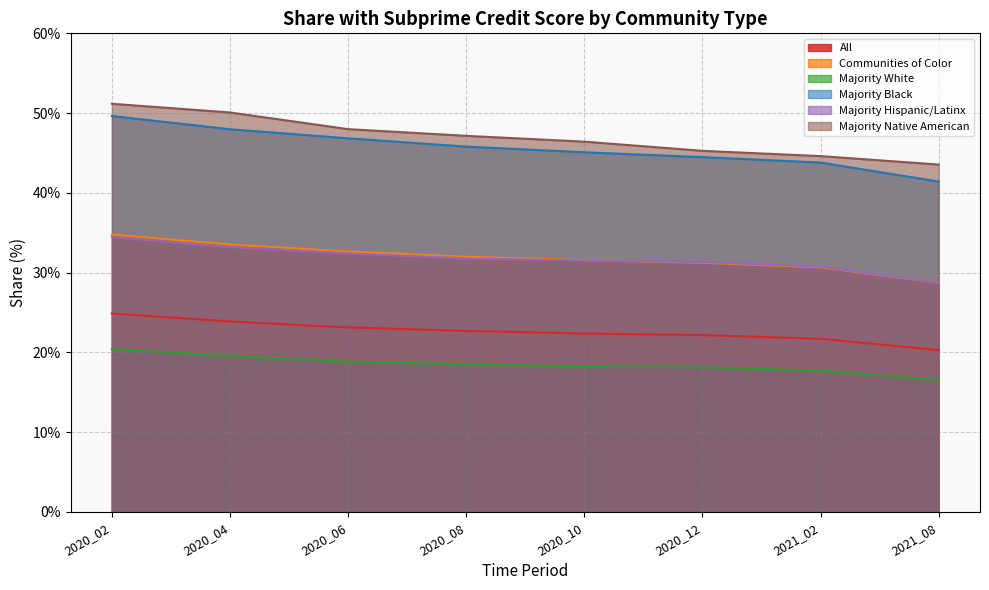

True or false: Communities of Color and Majority White cross at least once.

False